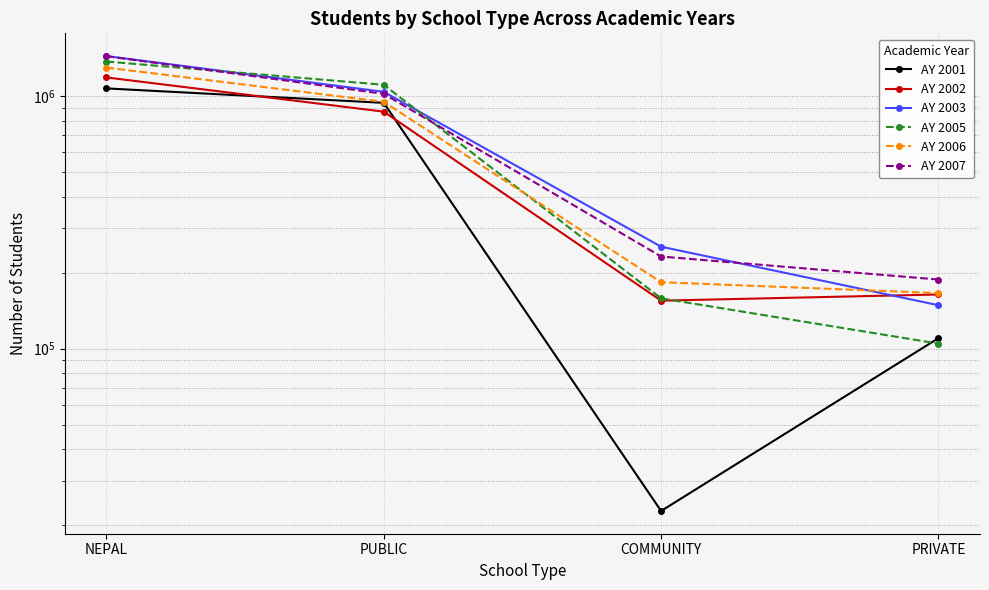

Which series changed the most between NEPAL and PUBLIC?

AY 2007